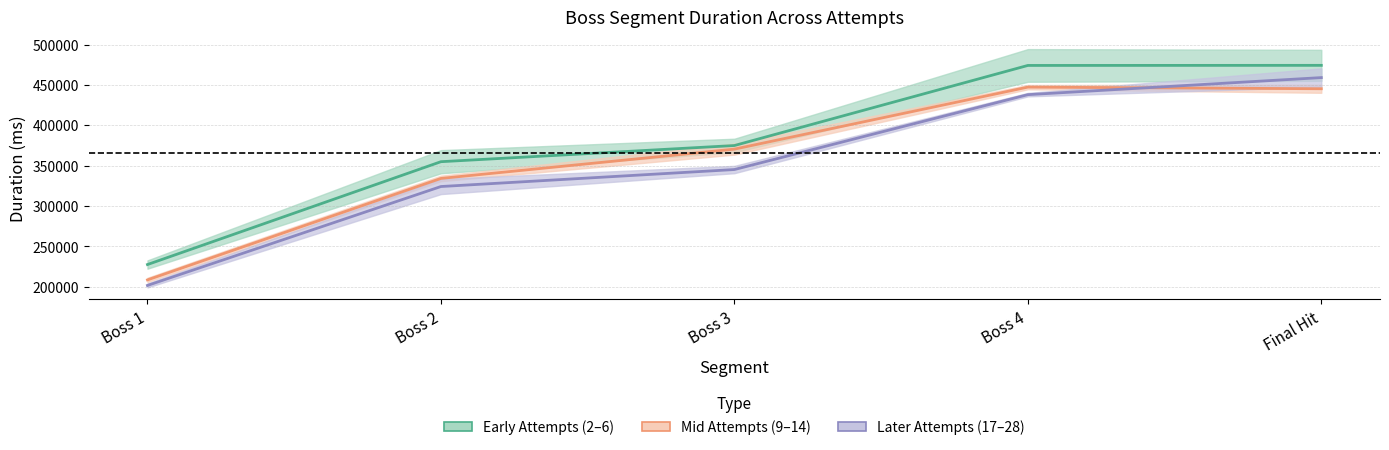

What is the difference between the maximum and second lowest values in the Later Attempts (17–28) series?

134914.0